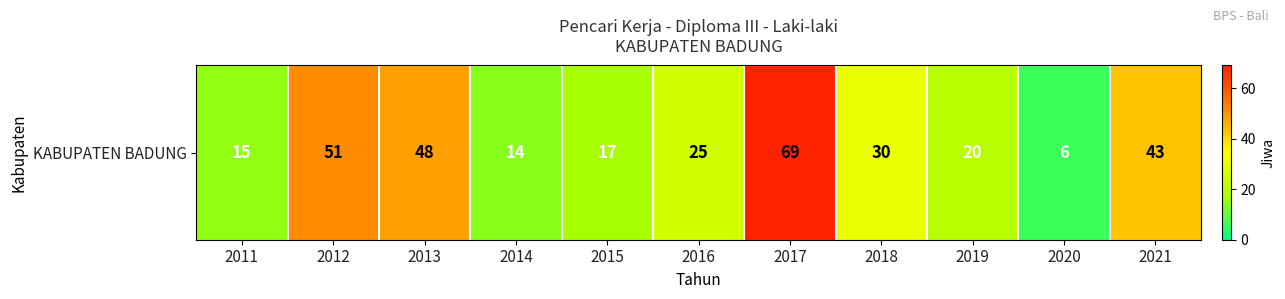

Count the number of data series in this chart.

1